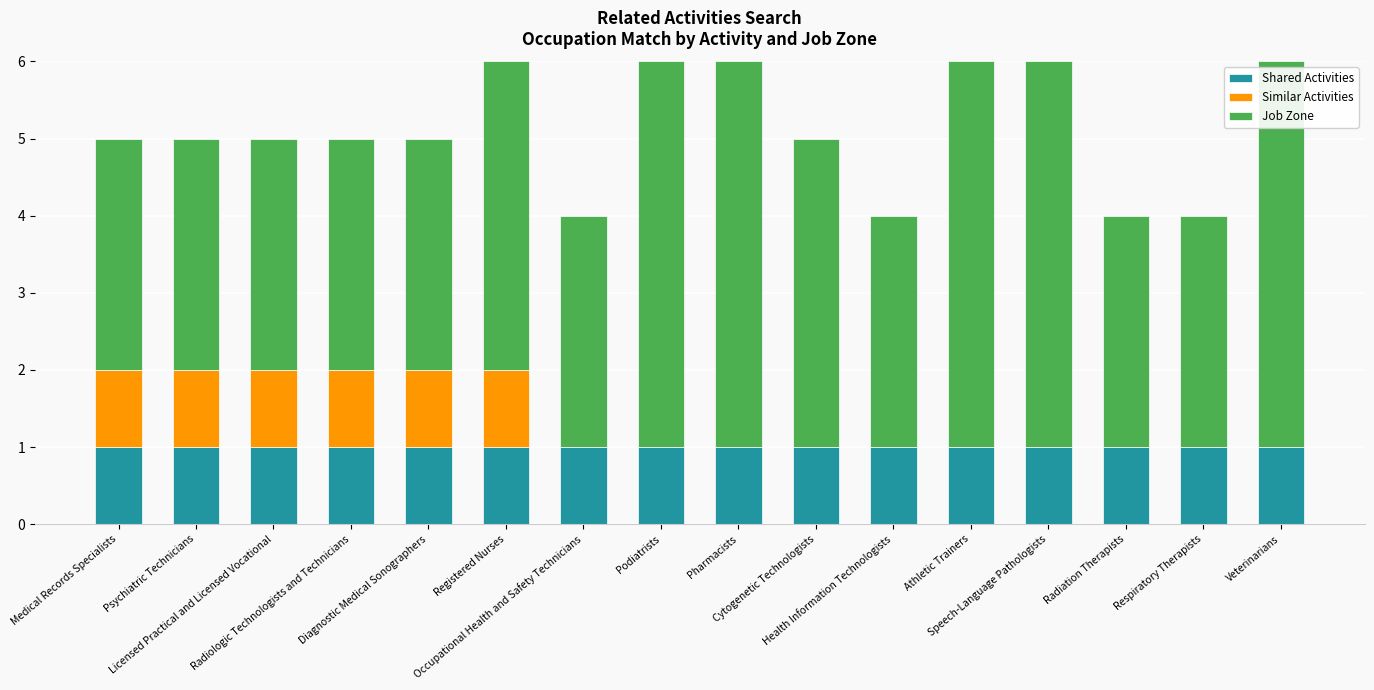

What is the sum of all Shared Activities values?

16